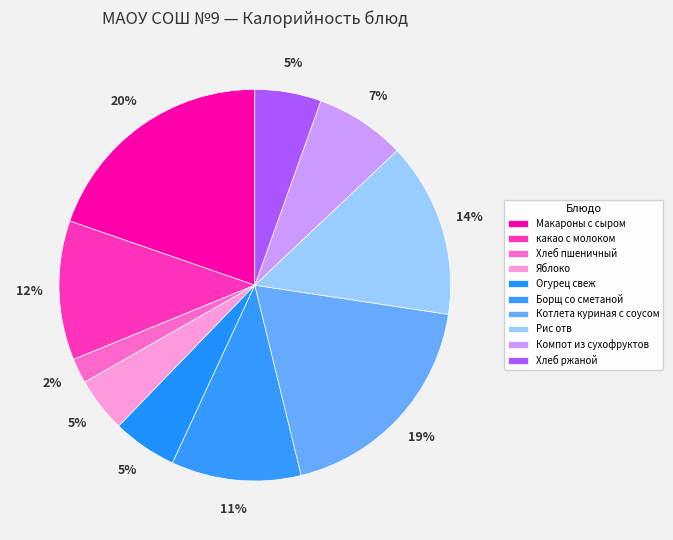

Which category has the biggest portion of the pie?

Макароны с сыром